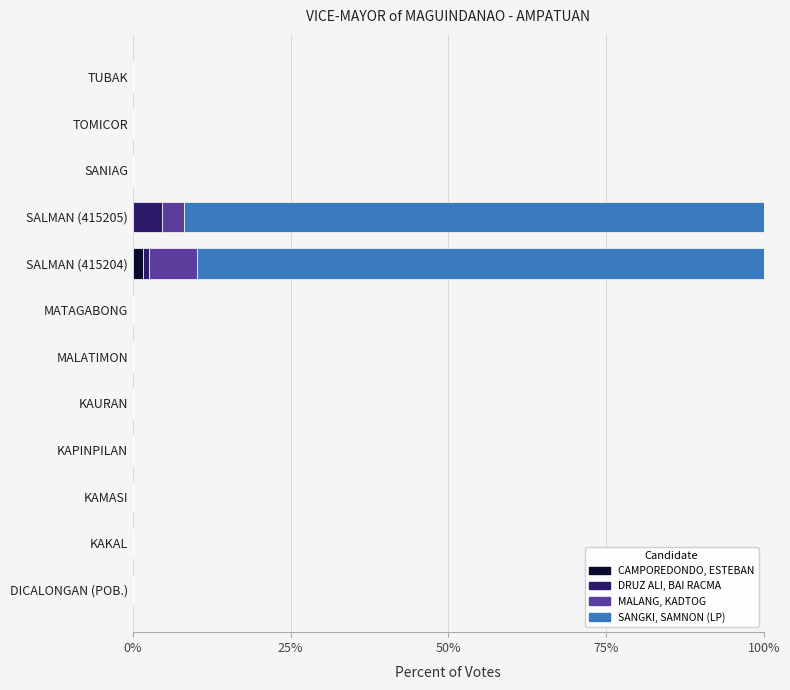

What are all the series names shown in the legend?

CAMPOREDONDO, ESTEBAN, DRUZ ALI, BAI RACMA, MALANG, KADTOG, SANGKI, SAMNON (LP)